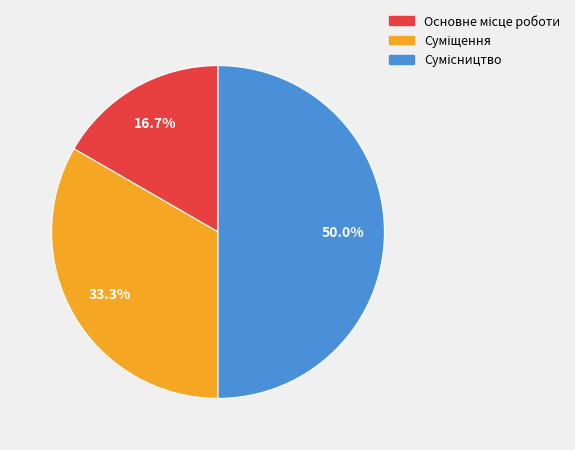

The Суміщення slice represents 33% of the pie. True or false?

True